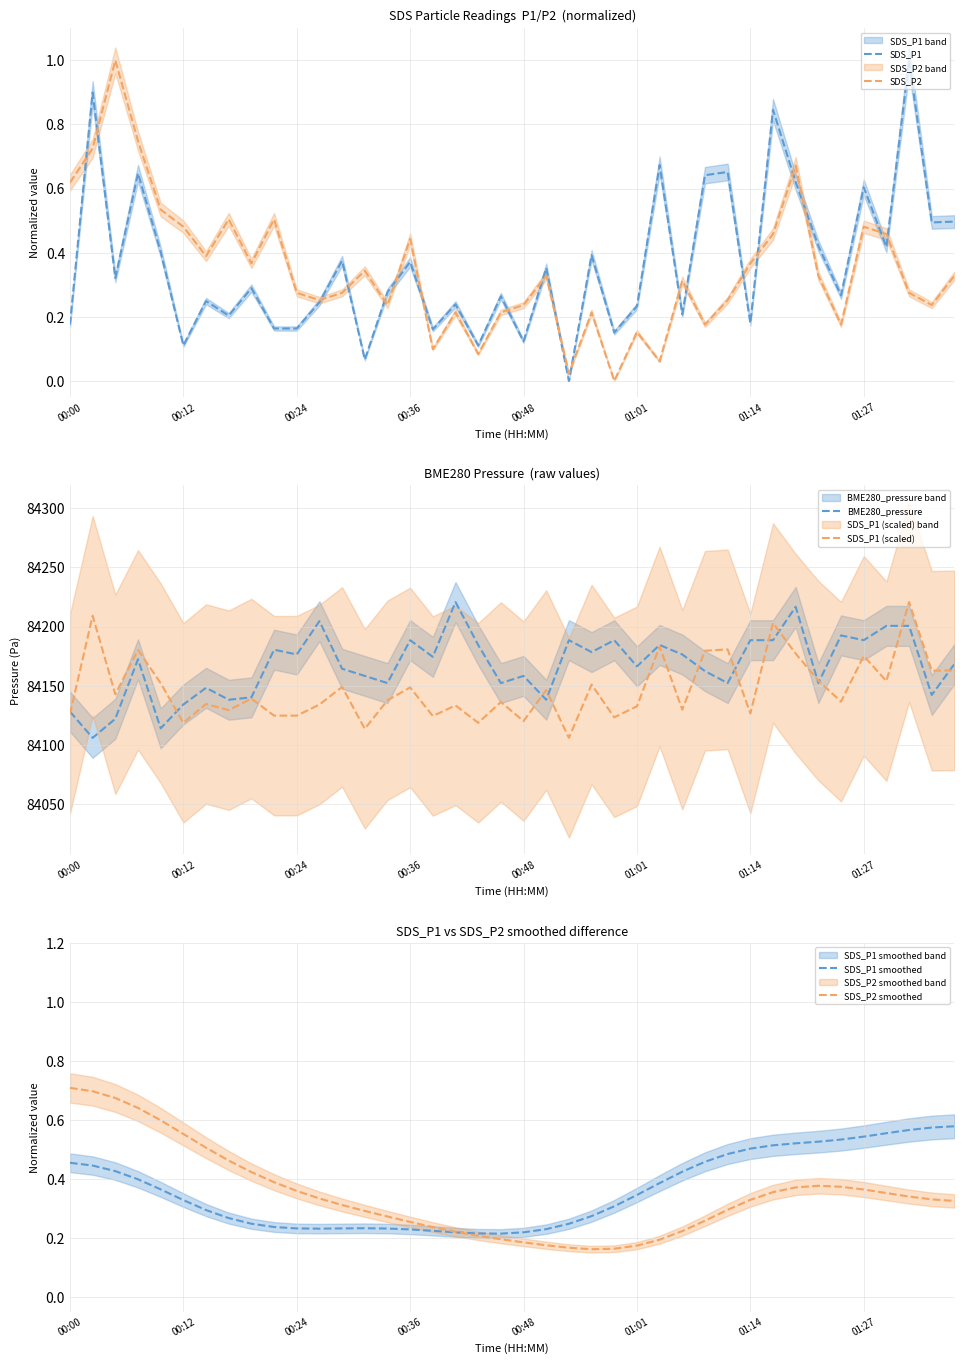

True or false: BME280_pressure has a value of 26329.9 at 01:27.

False